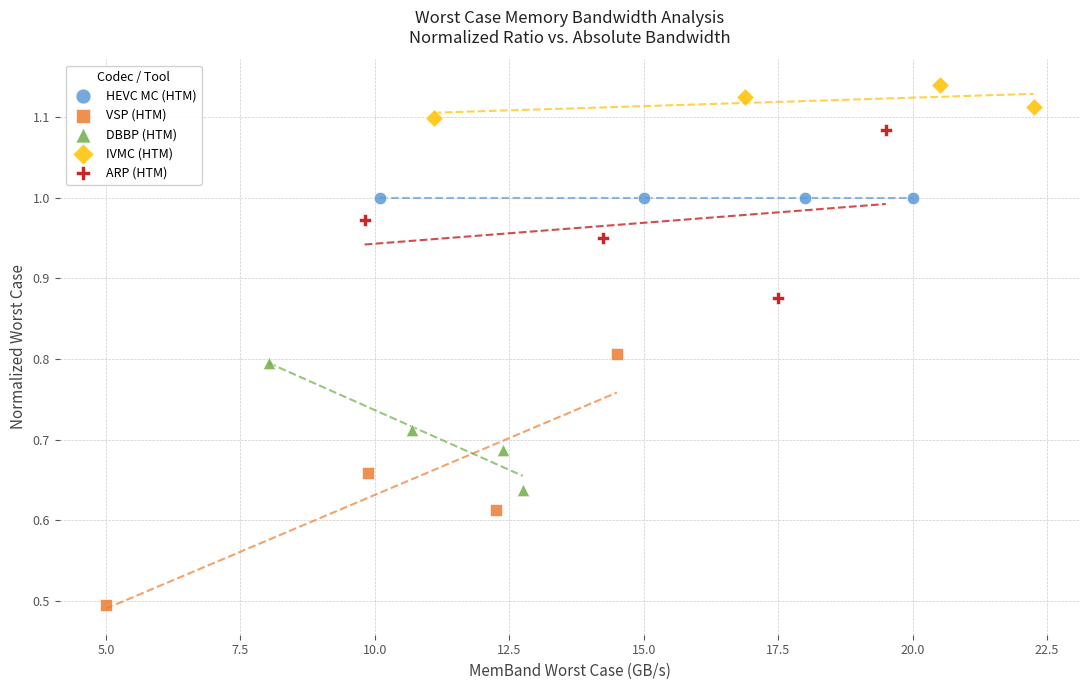

Which series contains the lowest Y value?

VSP (HTM)